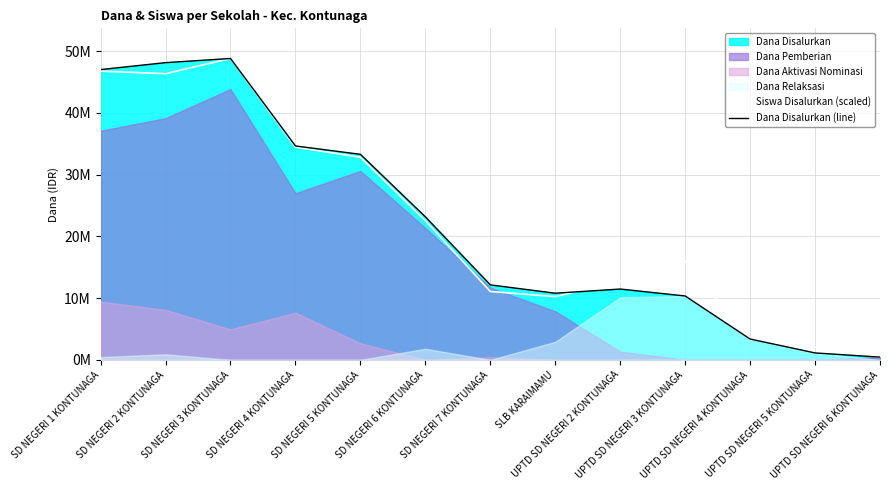

The Dana Disalurkan (line) series shows 47025000.0 at SD NEGERI 1 KONTUNAGA. True or false?

True